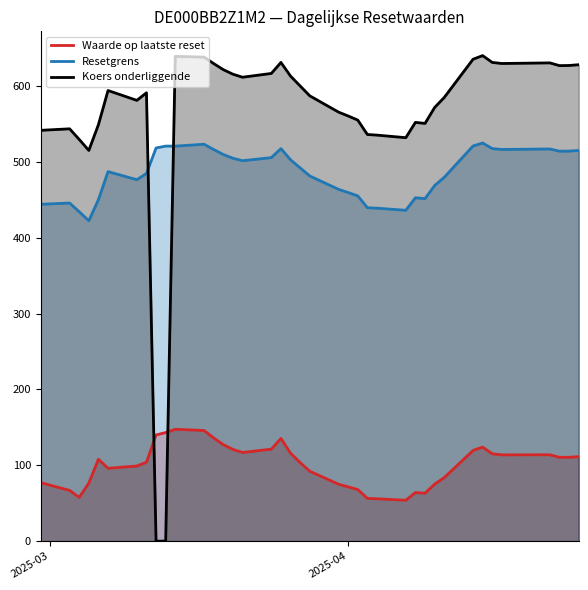

How many lines are shown in the chart?

3